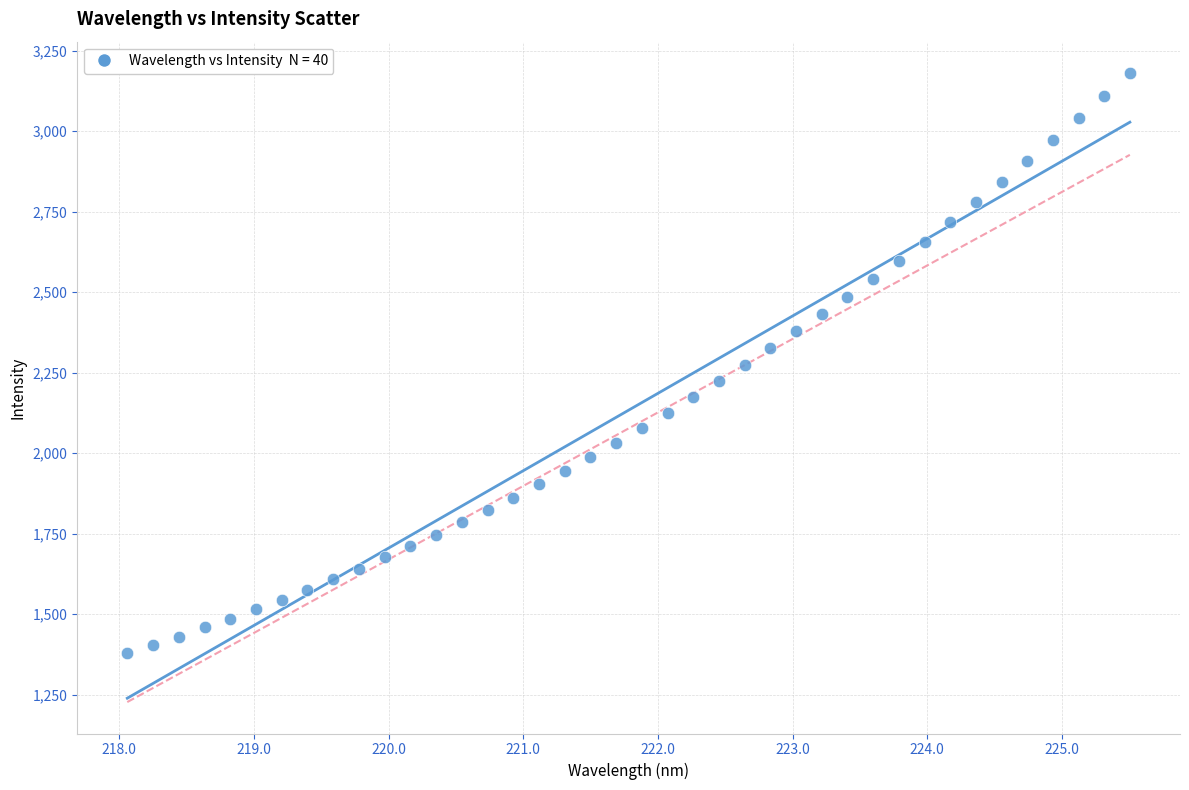

What is the range of Y values (max minus min)?

1802.1